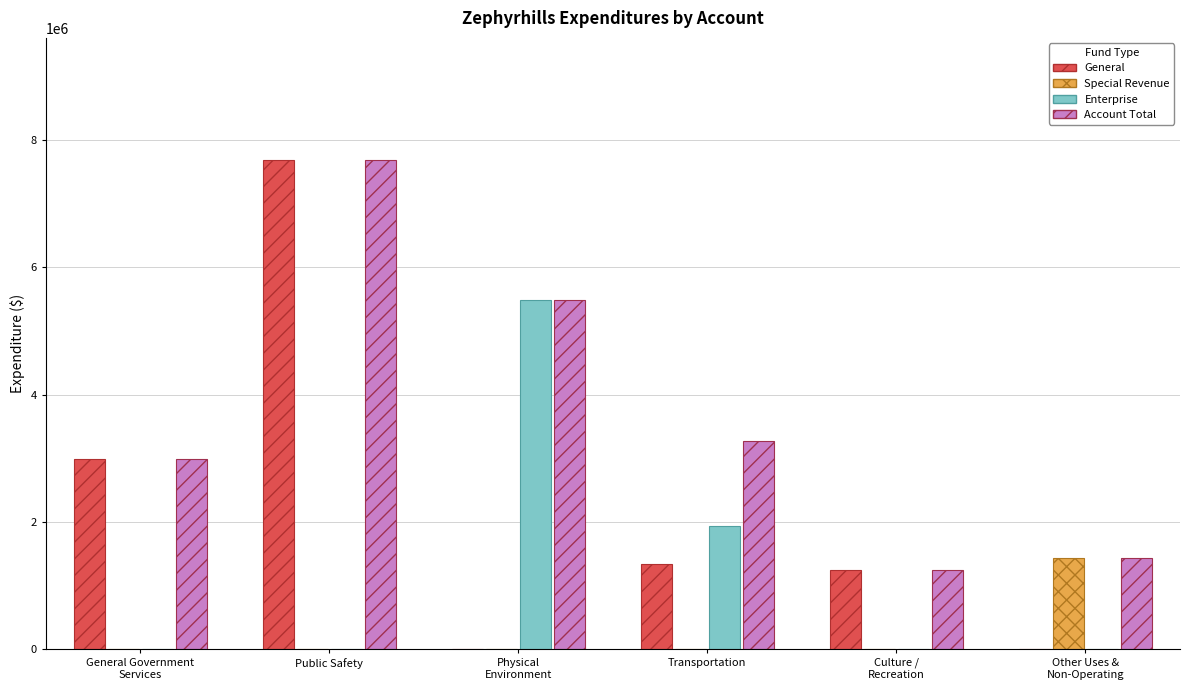

The General series shows 7688558 at Public Safety. True or false?

True